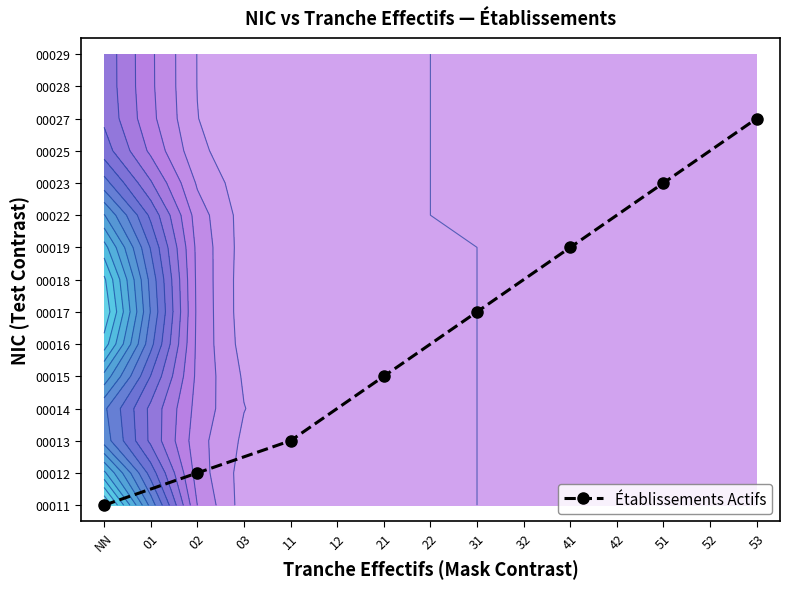

What is the difference between the second highest and second lowest values?

9